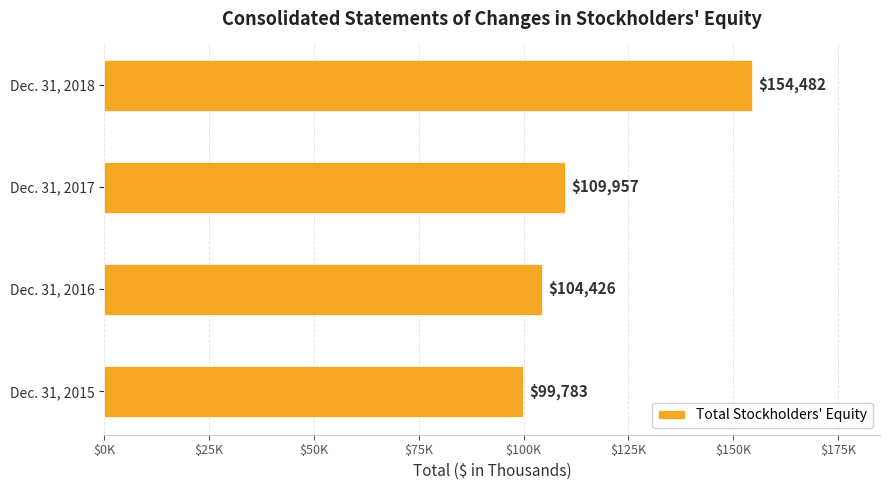

Are the bars horizontal?

Yes